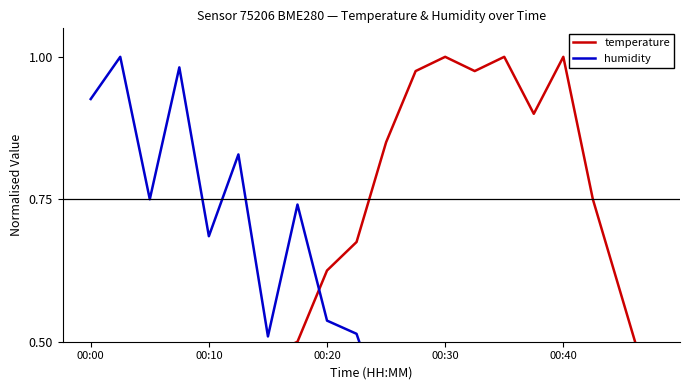

How many times do temperature and humidity cross each other?

1